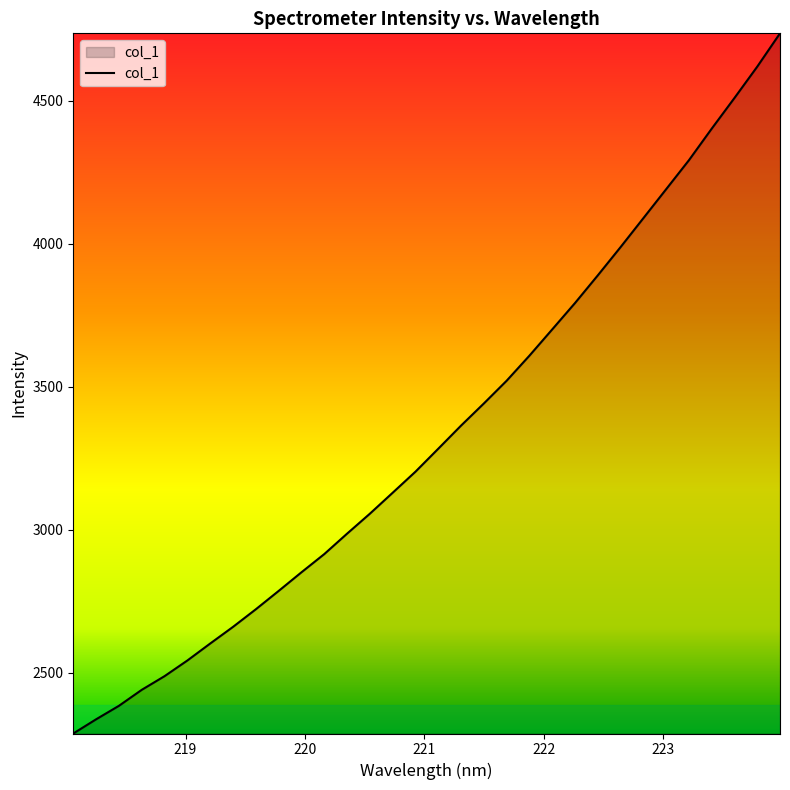

What is the difference between the maximum and minimum values?

2448.5